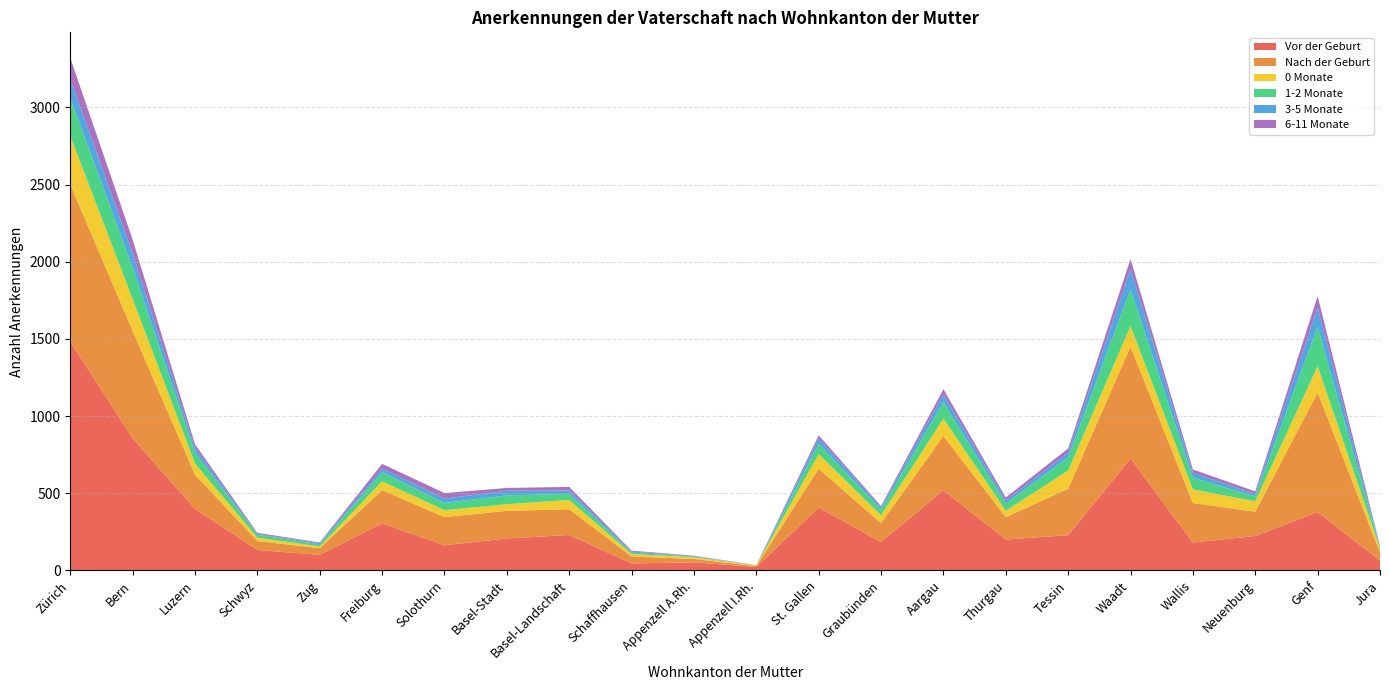

Reading left to right, list all the values displayed in this chart.

Vor der Geburt: Zürich=1482	Bern=856	Luzern=398	Schwyz=132	Zug=101	Freiburg=304	Solothurn=163	Basel-Stadt=207	Basel-Landschaft=229	Schaffhausen=45	Appenzell A.Rh.=52	Appenzell I.Rh.=22	St. Gallen=407	Graubünden=184	Aargau=519	Thurgau=200	Tessin=228	Waadt=725	Wallis=180	Neuenburg=223	Genf=378	Jura=63
Nach der Geburt: Zürich=1019	Bern=696	Luzern=222	Schwyz=58	Zug=43	Freiburg=216	Solothurn=182	Basel-Stadt=179	Basel-Landschaft=167	Schaffhausen=45	Appenzell A.Rh.=22	Appenzell I.Rh.=6	St. Gallen=252	Graubünden=122	Aargau=352	Thurgau=145	Tessin=301	Waadt=725	Wallis=256	Neuenburg=158	Genf=775	Jura=53
0 Monate: Zürich=314	Bern=206	Luzern=72	Schwyz=22	Zug=11	Freiburg=57	Solothurn=45	Basel-Stadt=43	Basel-Landschaft=60	Schaffhausen=16	Appenzell A.Rh.=11	Appenzell I.Rh.=4	St. Gallen=94	Graubünden=51	Aargau=113	Thurgau=41	Tessin=118	Waadt=133	Wallis=89	Neuenburg=66	Genf=170	Jura=25
1-2 Monate: Zürich=246	Bern=203	Luzern=71	Schwyz=19	Zug=14	Freiburg=59	Solothurn=47	Basel-Stadt=57	Basel-Landschaft=40	Schaffhausen=9	Appenzell A.Rh.=4	Appenzell I.Rh.=1	St. Gallen=66	Graubünden=37	Aargau=106	Thurgau=47	Tessin=85	Waadt=237	Wallis=76	Neuenburg=32	Genf=256	Jura=10
3-5 Monate: Zürich=123	Bern=92	Luzern=29	Schwyz=5	Zug=7	Freiburg=24	Solothurn=28	Basel-Stadt=30	Basel-Landschaft=22	Schaffhausen=7	Appenzell A.Rh.=4	Appenzell I.Rh.=0	St. Gallen=36	Graubünden=15	Aargau=50	Thurgau=20	Tessin=31	Waadt=132	Wallis=31	Neuenburg=16	Genf=125	Jura=2
6-11 Monate: Zürich=136	Bern=90	Luzern=25	Schwyz=7	Zug=5	Freiburg=30	Solothurn=36	Basel-Stadt=18	Basel-Landschaft=23	Schaffhausen=6	Appenzell A.Rh.=2	Appenzell I.Rh.=1	St. Gallen=20	Graubünden=8	Aargau=34	Thurgau=19	Tessin=27	Waadt=65	Wallis=22	Neuenburg=17	Genf=73	Jura=6